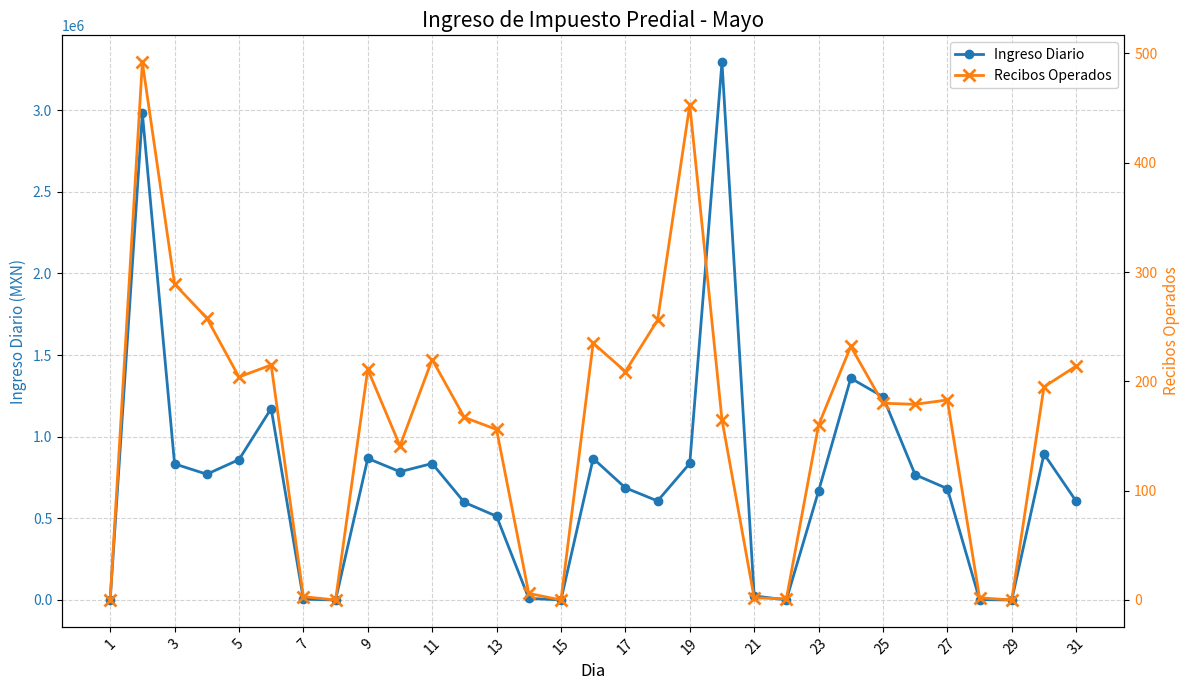

True or false: Ingreso Diario and Recibos Operados cross at least once.

False